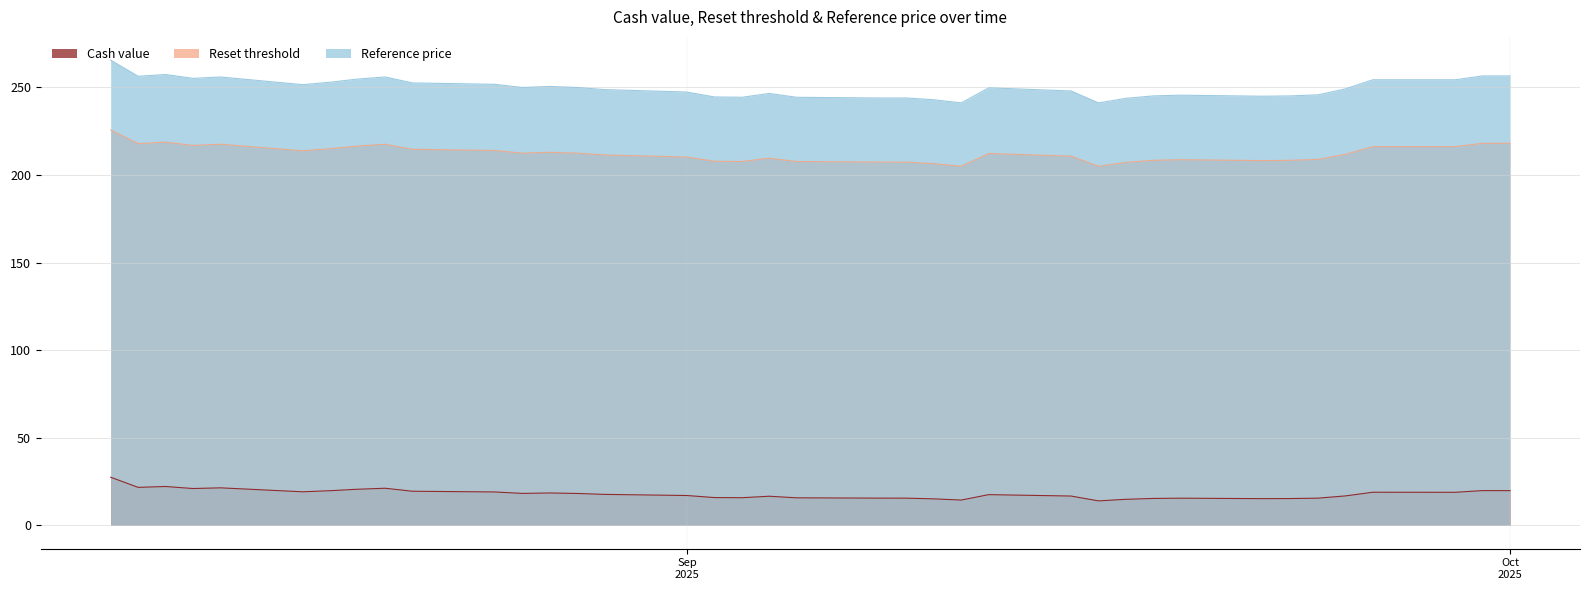

What is the average value of the Reference price series?

249.7